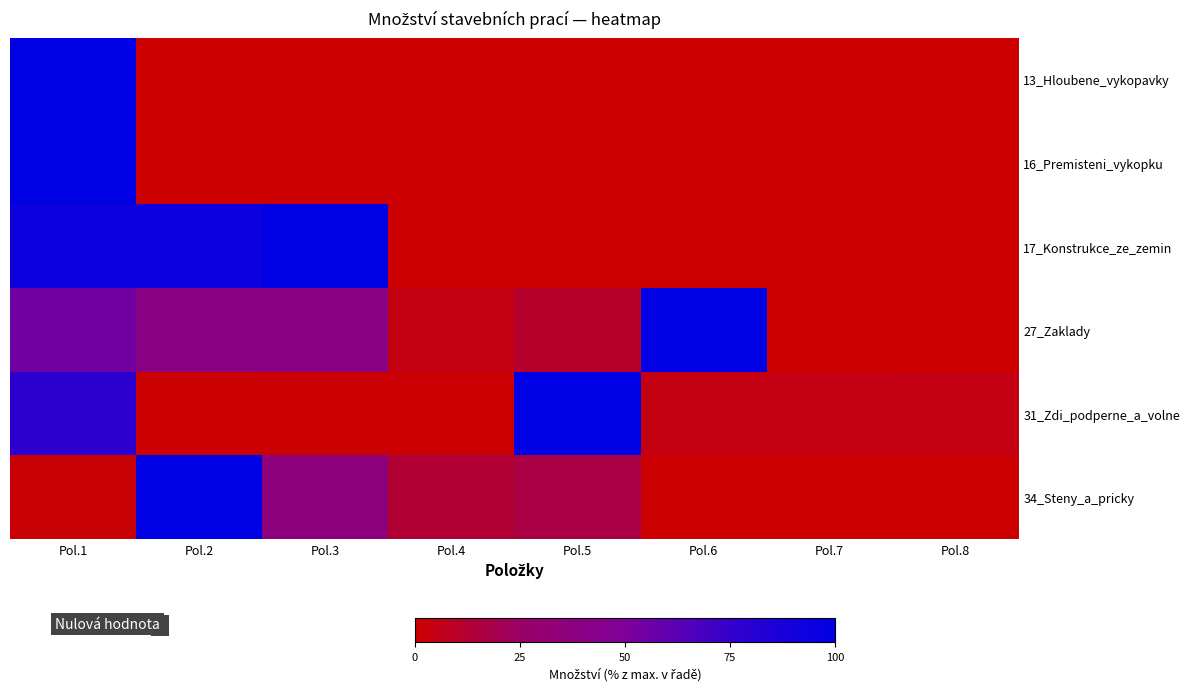

At how many categories does at least one series exceed 59?

5